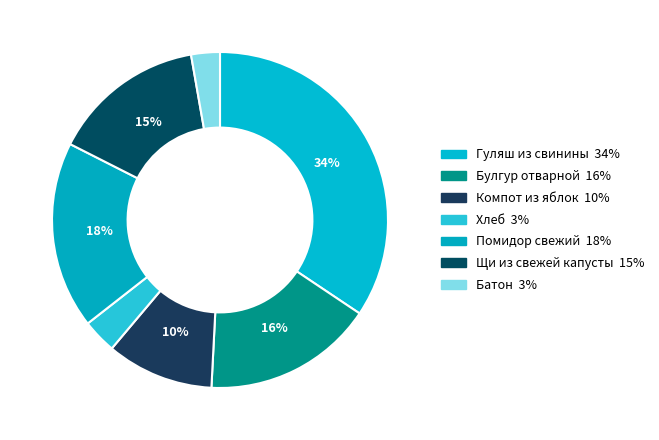

True or false: Батон accounts for 3% of the total.

True